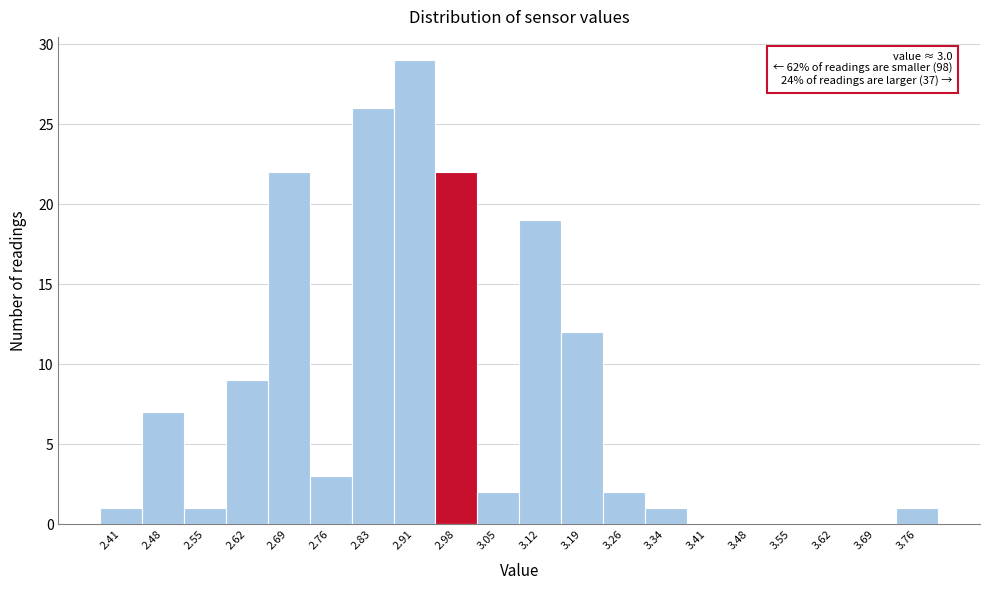

Which range on the x-axis has the tallest bar?

2.87 to 2.94